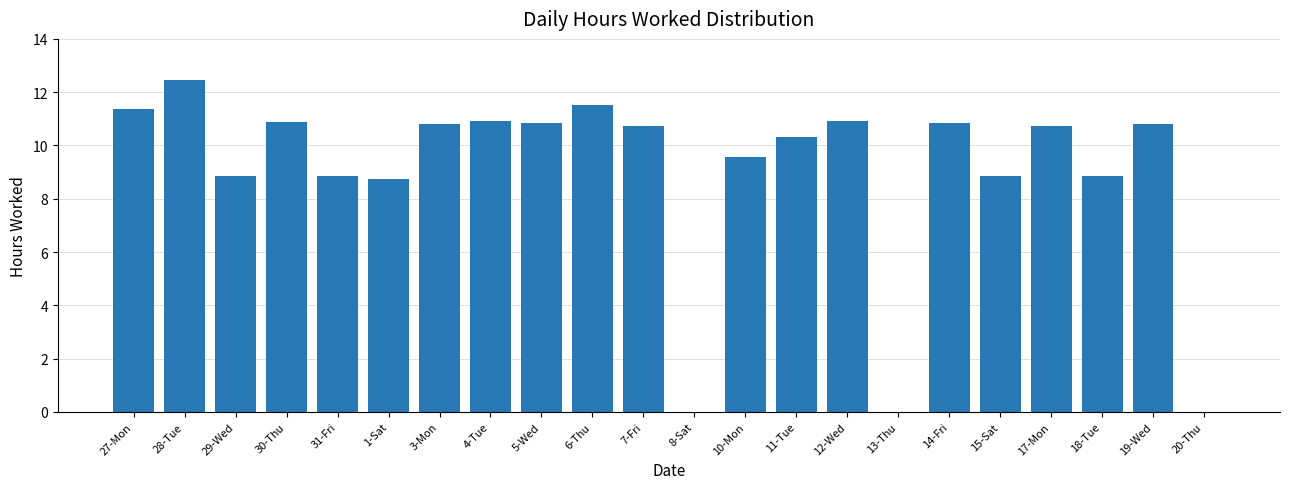

Which label corresponds to the largest value in the chart?

28-Tue